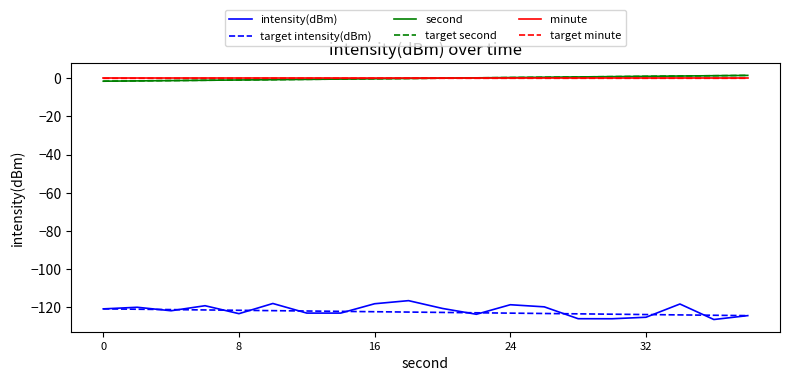

Does the chart have visible grid lines?

No